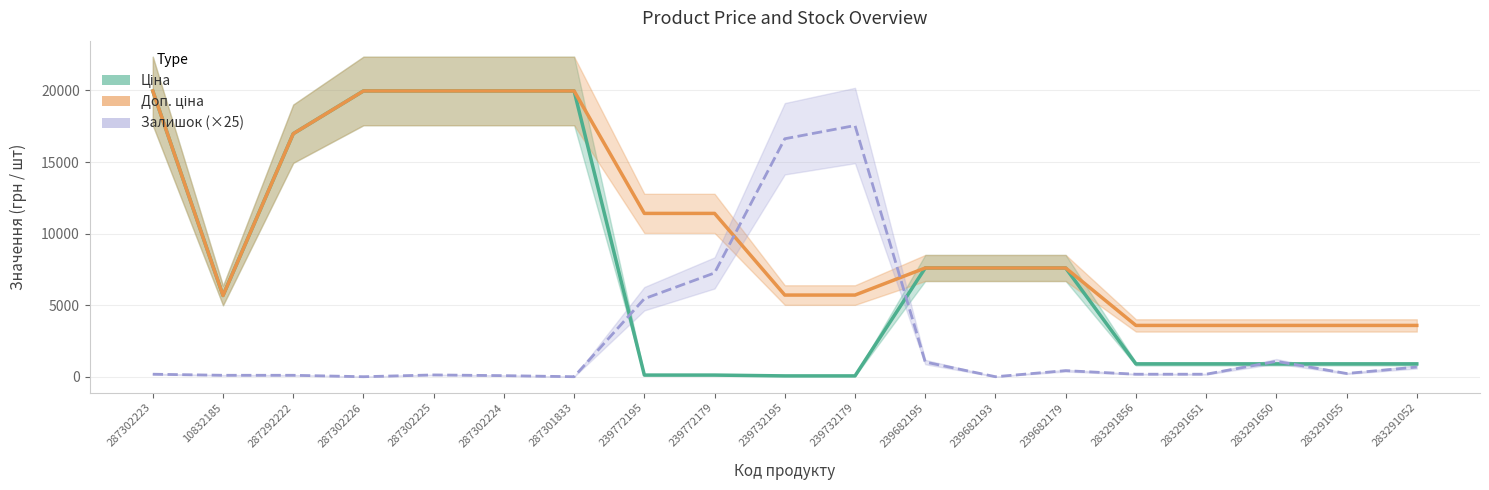

How many data points in Залишок (×25) are above 175?

9